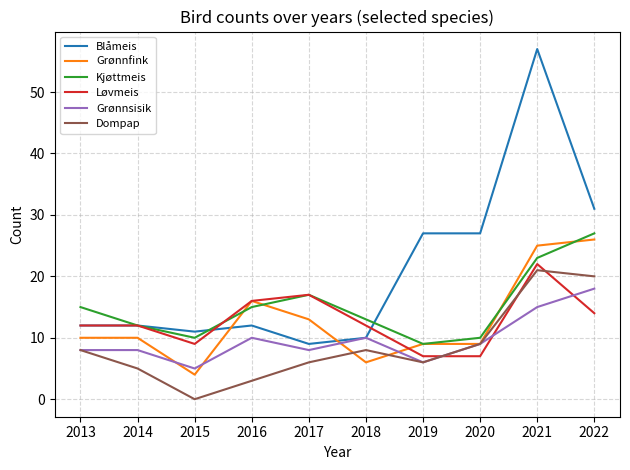

At how many categories does at least one series exceed 45?

1